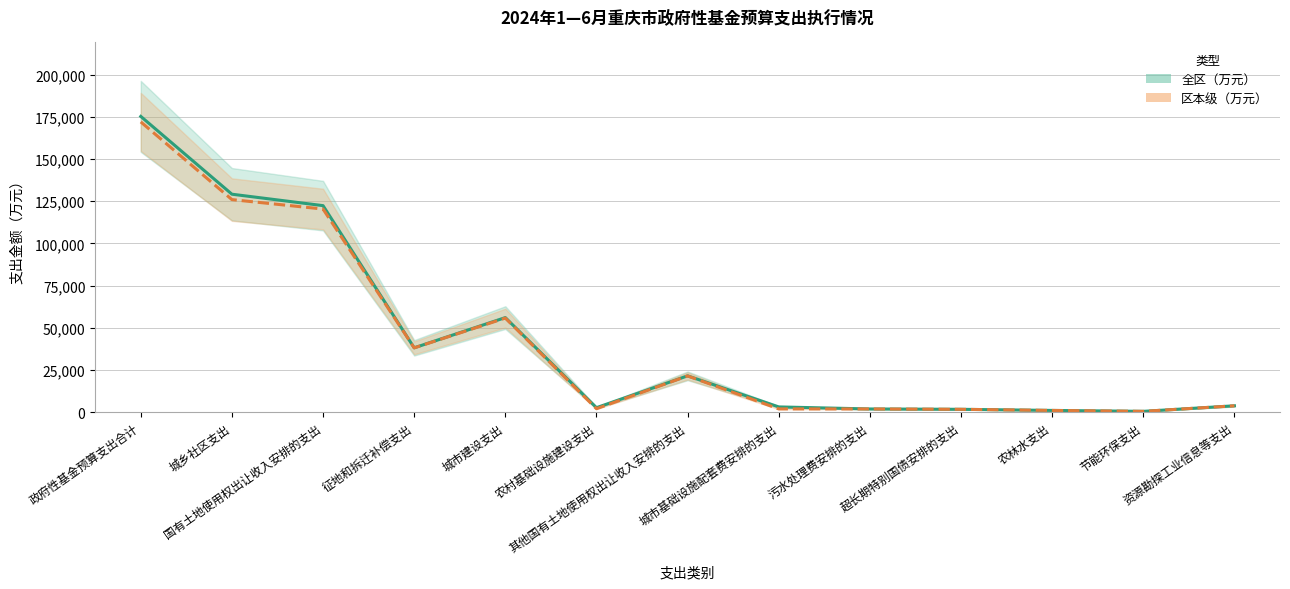

True or false: 全区（万元） has a value of 5941 at 资源勘探工业信息等支出.

False